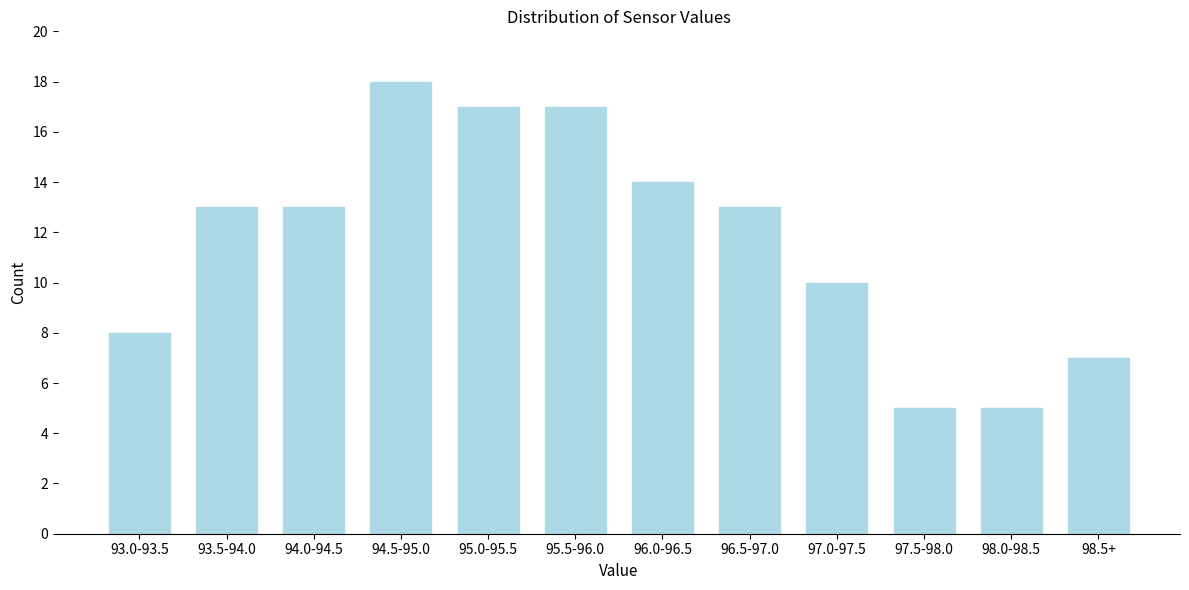

Reading left to right, list all the values displayed in this chart.

8	13	13	18	17	17	14	13	10	5	5	7